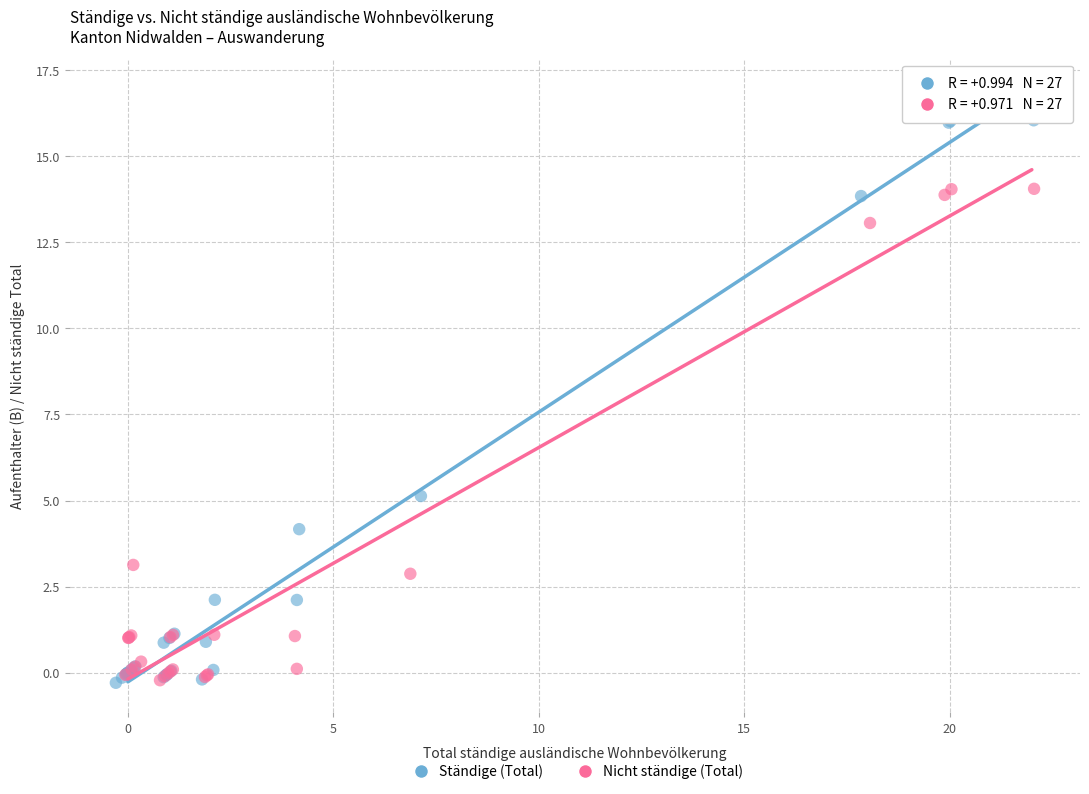

Which series has the largest Y range (max minus min)?

Ständige (Total)